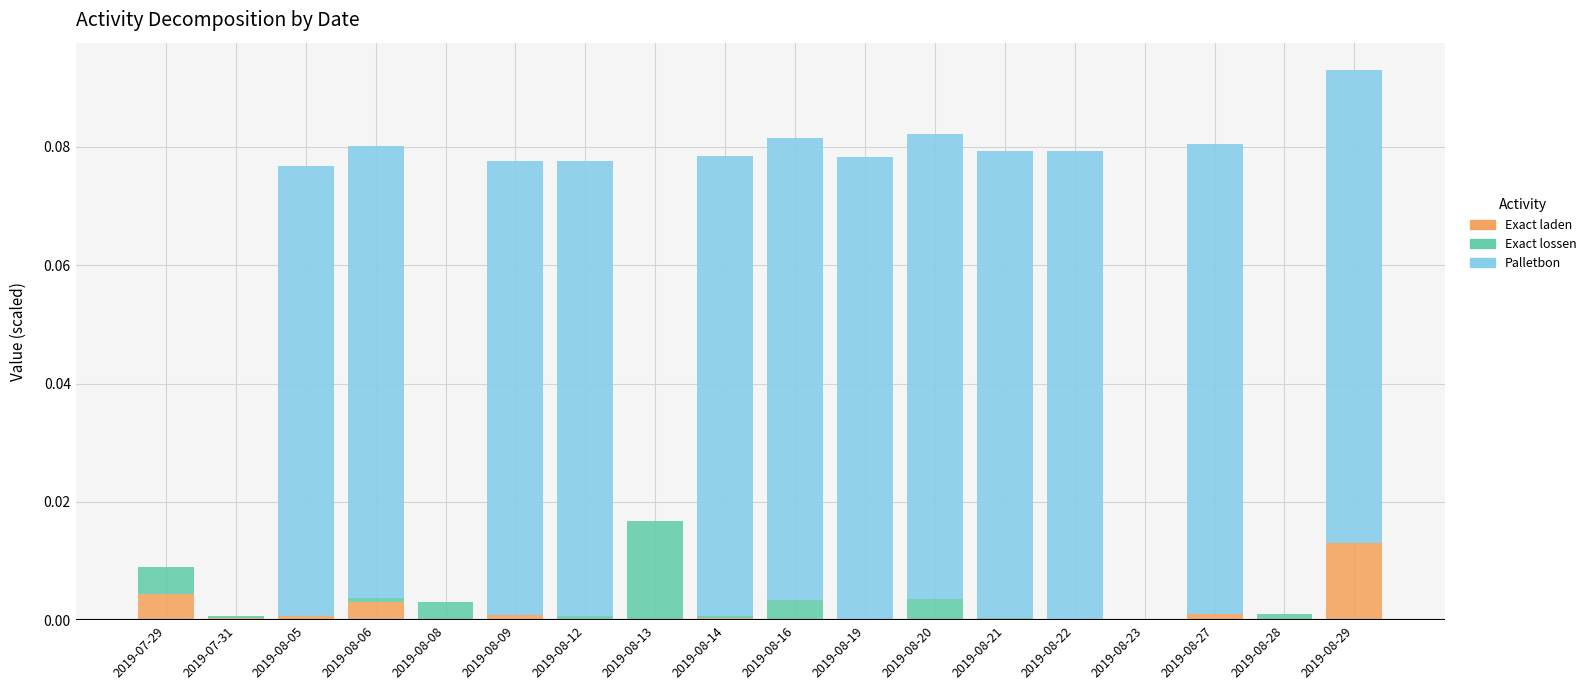

At which category is the sum across all series the highest?

2019-08-29